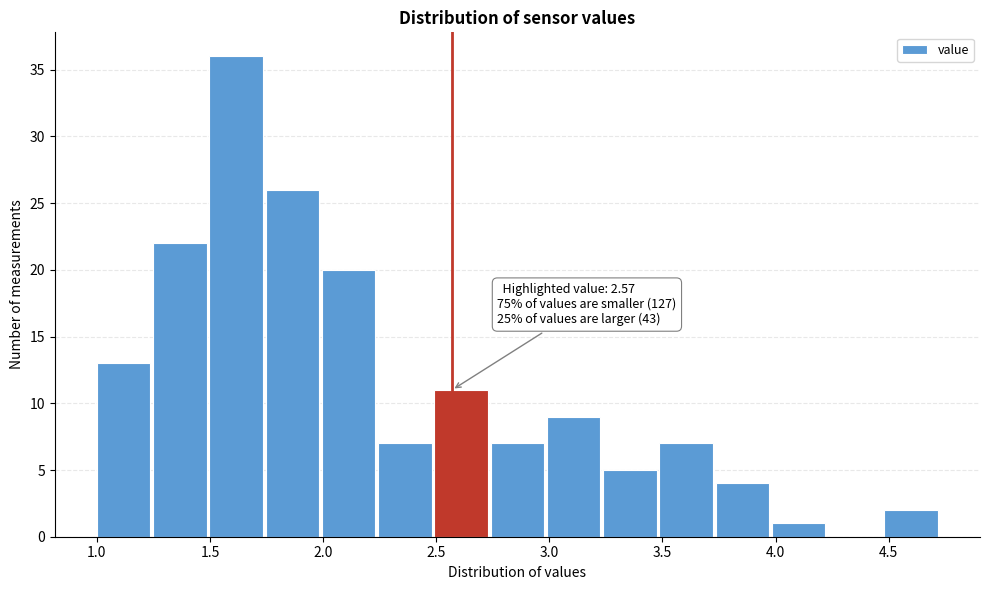

Over which range of the x-axis is the bar tallest?

1.50 to 1.75